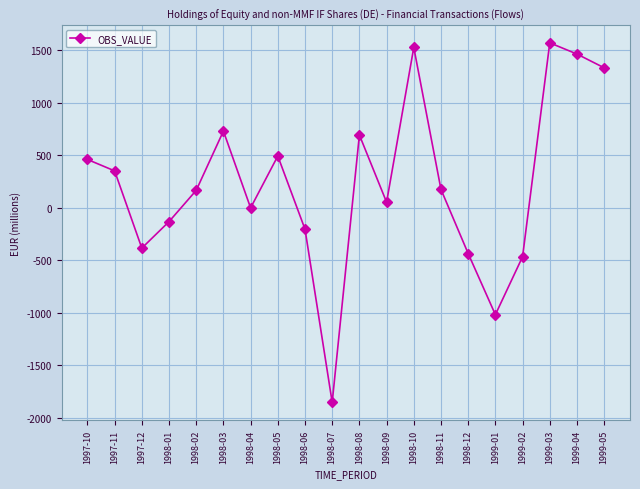

How many values are below 174?

10